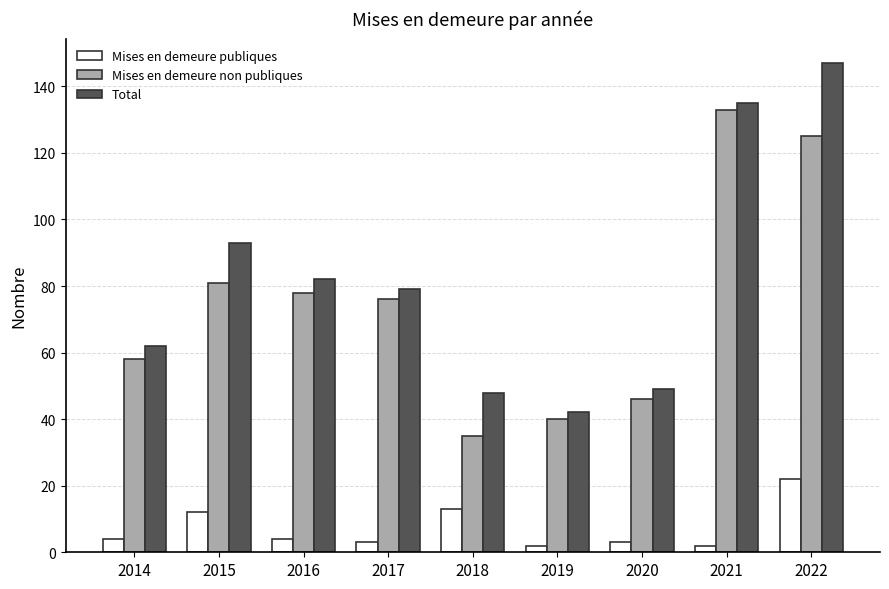

Reading left to right, list all the values displayed in this chart.

Mises en demeure publiques: 4	12	4	3	13	2	3	2	22
Mises en demeure non publiques: 58	81	78	76	35	40	46	133	125
Total: 62	93	82	79	48	42	49	135	147